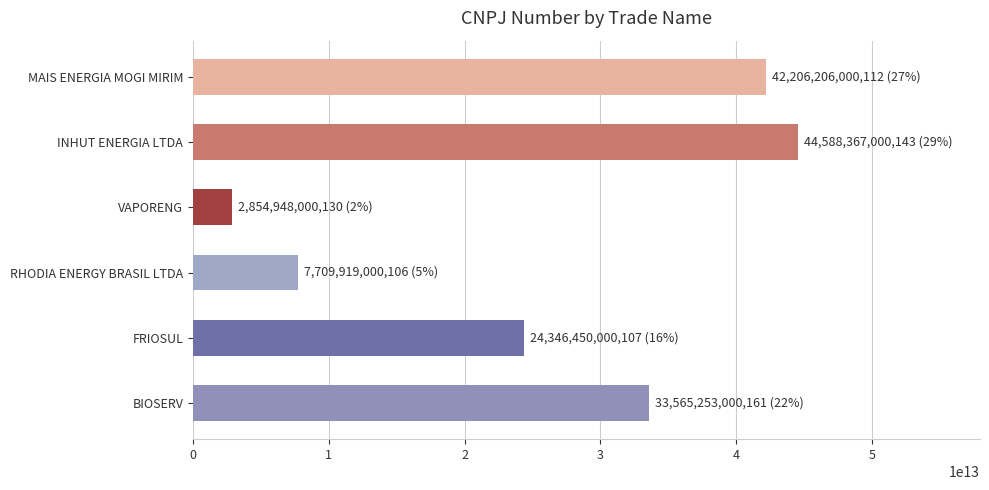

The chart shows a value of 60109357599202 at BIOSERV. True or false?

False